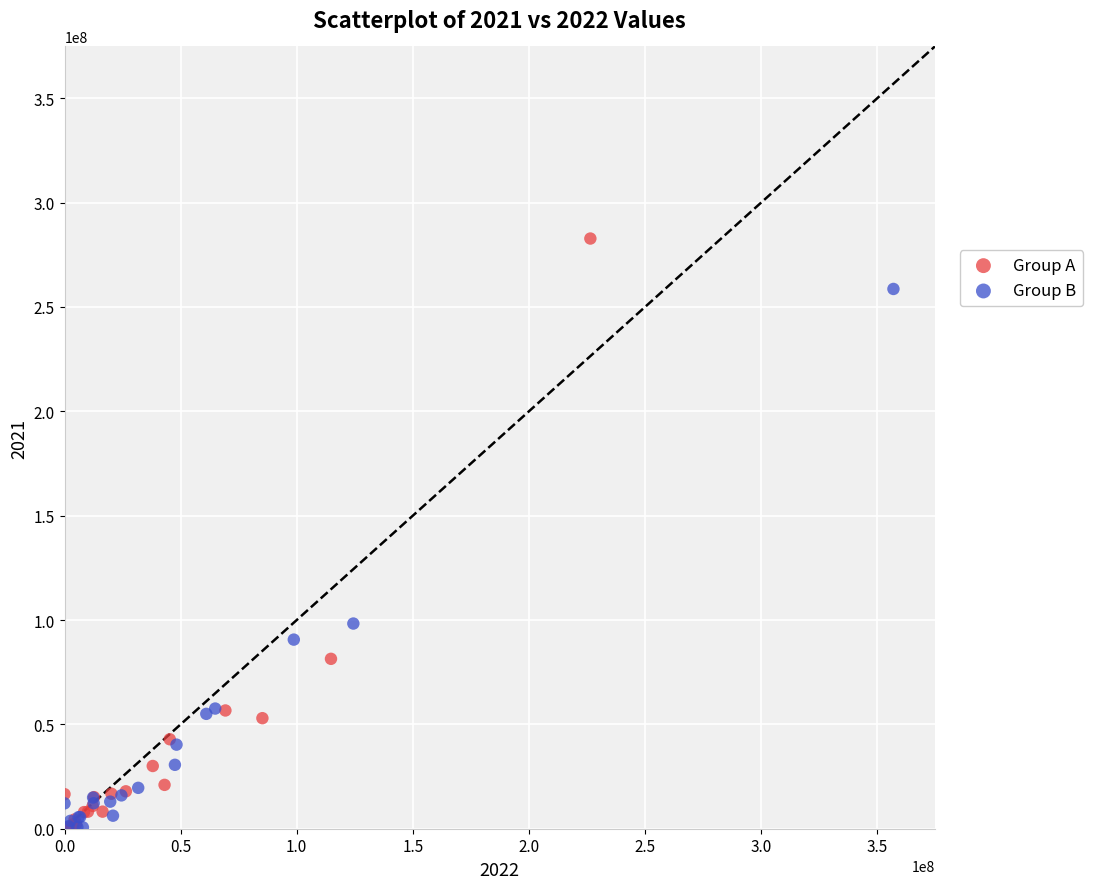

Which series has the widest spread of Y values?

Group A